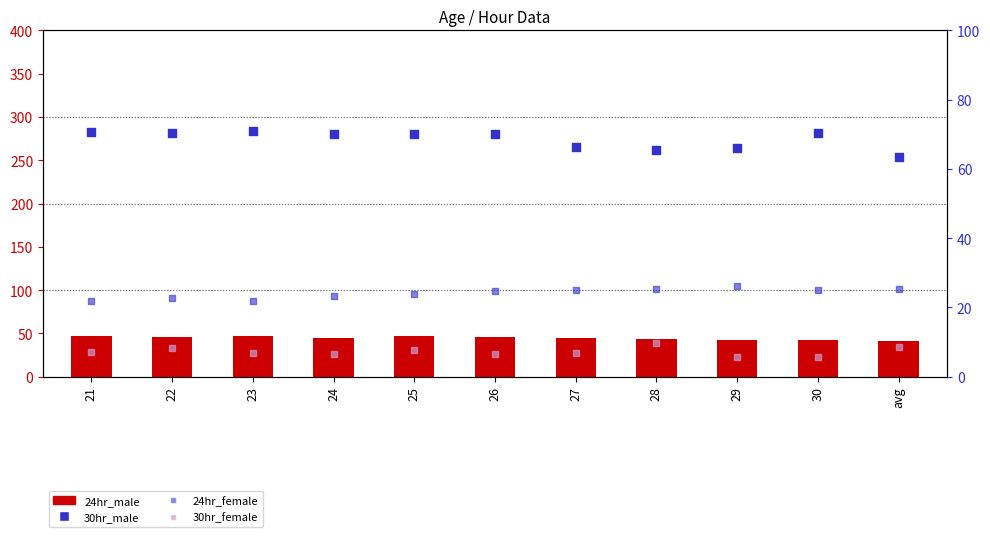

What are all the series names shown in the legend?

24hr_male, 30hr_male, 24hr_female, 30hr_female